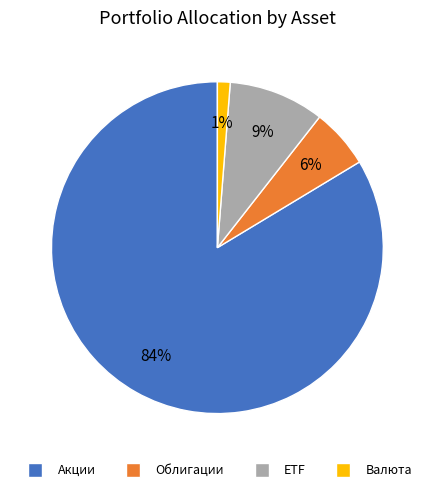

To the nearest percent, what is the average slice percentage?

25%